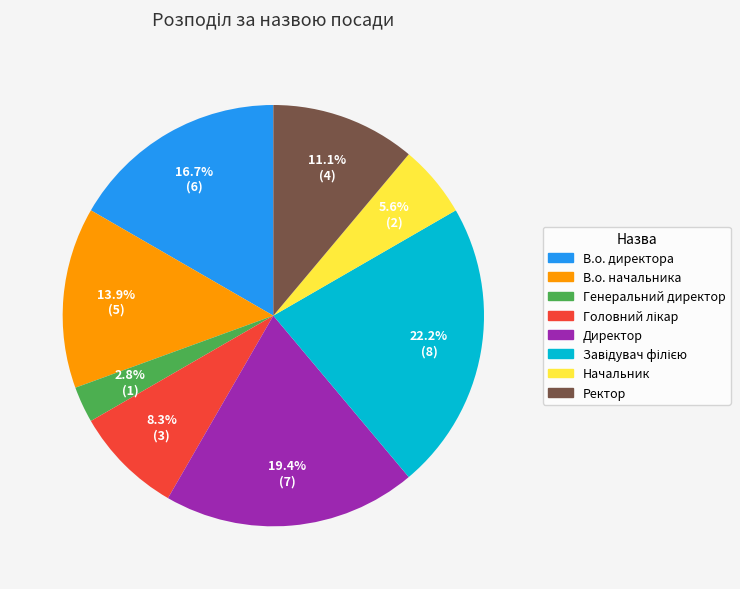

Is there any slice that represents more than half of the pie?

No